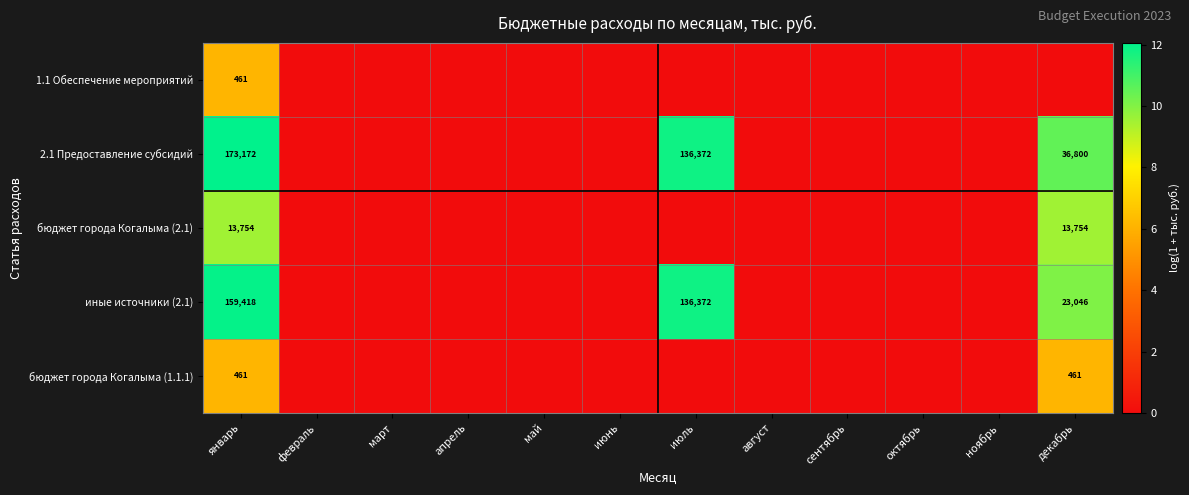

True or false: иные источники (2.1) has a value of 197720 at июль.

False